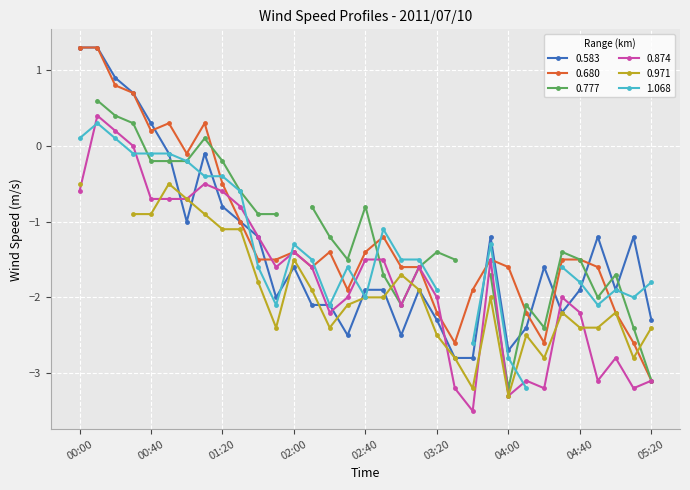

True or false: 0.583 has a value of -1.6 at 04:00.

False